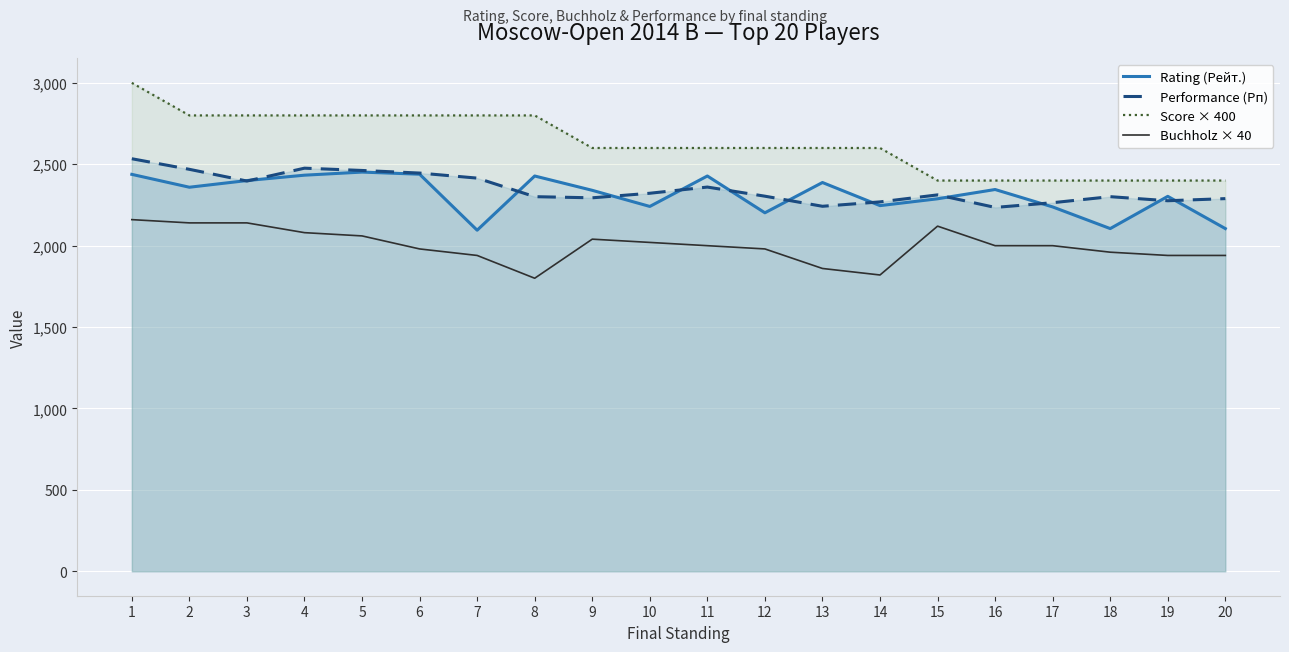

Reading left to right, what are all the values shown in this chart?

Rating (Рейт.): 1=2438	2=2359	3=2400	4=2433	5=2452	6=2439	7=2095	8=2428	9=2340	10=2241	11=2428	12=2202	13=2388	14=2246	15=2288	16=2345	17=2238	18=2105	19=2303	20=2105
Performance (Рп): 1=2534	2=2469	3=2397	4=2476	5=2462	6=2446	7=2415	8=2301	9=2294	10=2322	11=2360	12=2304	13=2242	14=2269	15=2312	16=2235	17=2264	18=2301	19=2276	20=2289
Score × 400: 1=3000	2=2800	3=2800	4=2800	5=2800	6=2800	7=2800	8=2800	9=2600	10=2600	11=2600	12=2600	13=2600	14=2600	15=2400	16=2400	17=2400	18=2400	19=2400	20=2400
Buchholz × 40: 1=2160	2=2140	3=2140	4=2080	5=2060	6=1980	7=1940	8=1800	9=2040	10=2020	11=2000	12=1980	13=1860	14=1820	15=2120	16=2000	17=2000	18=1960	19=1940	20=1940